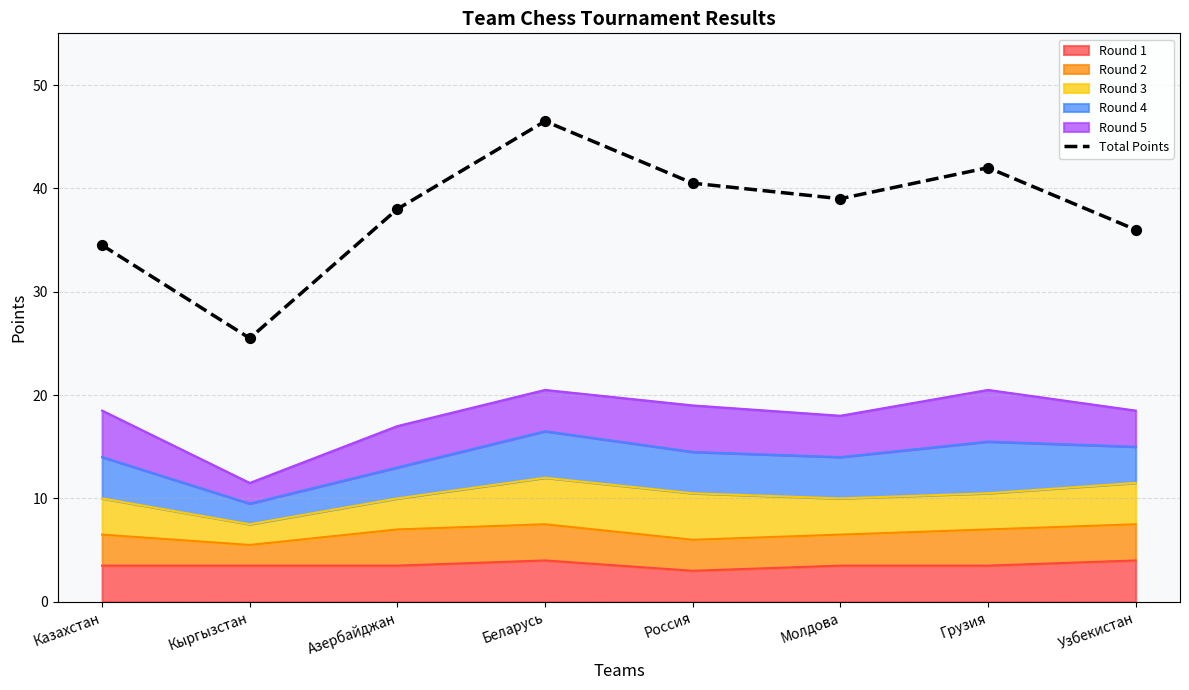

What is the ratio of the value at Россия to the value at Кыргызстан?

1.6